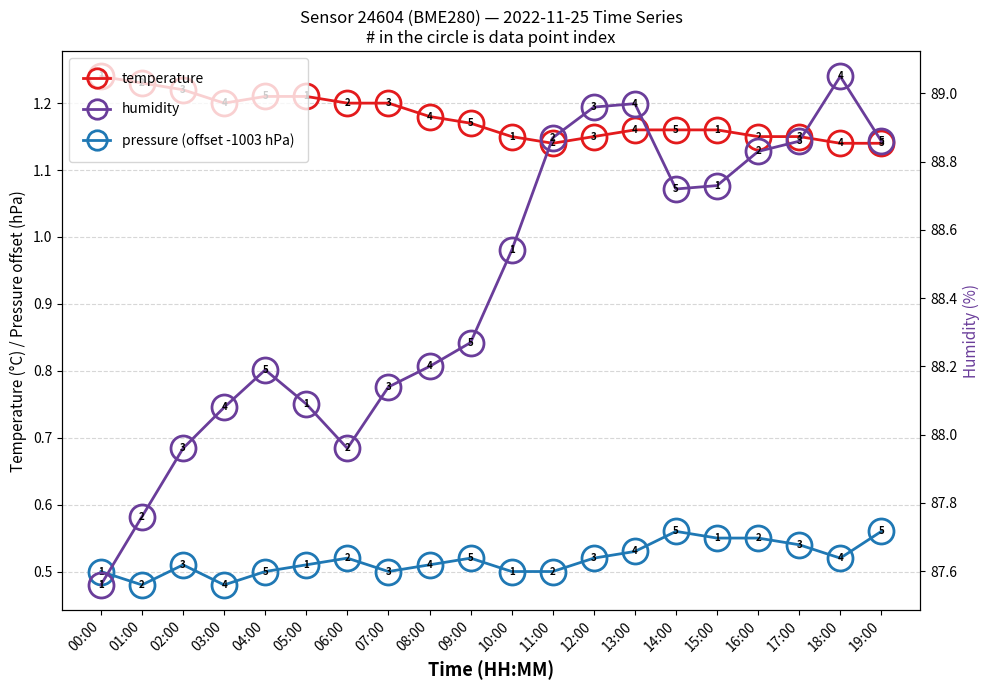

What is the value of the pressure (offset -1003) point at the 3rd from the left?

0.5